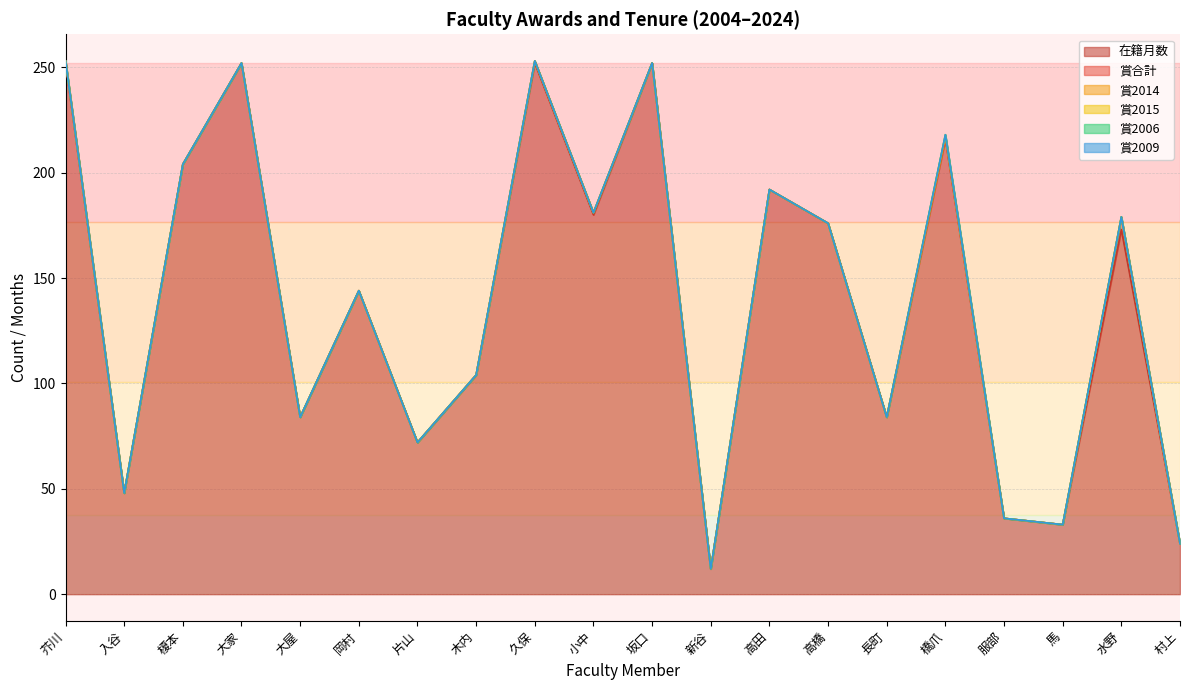

What is the average value of the 在籍月数 series?

140